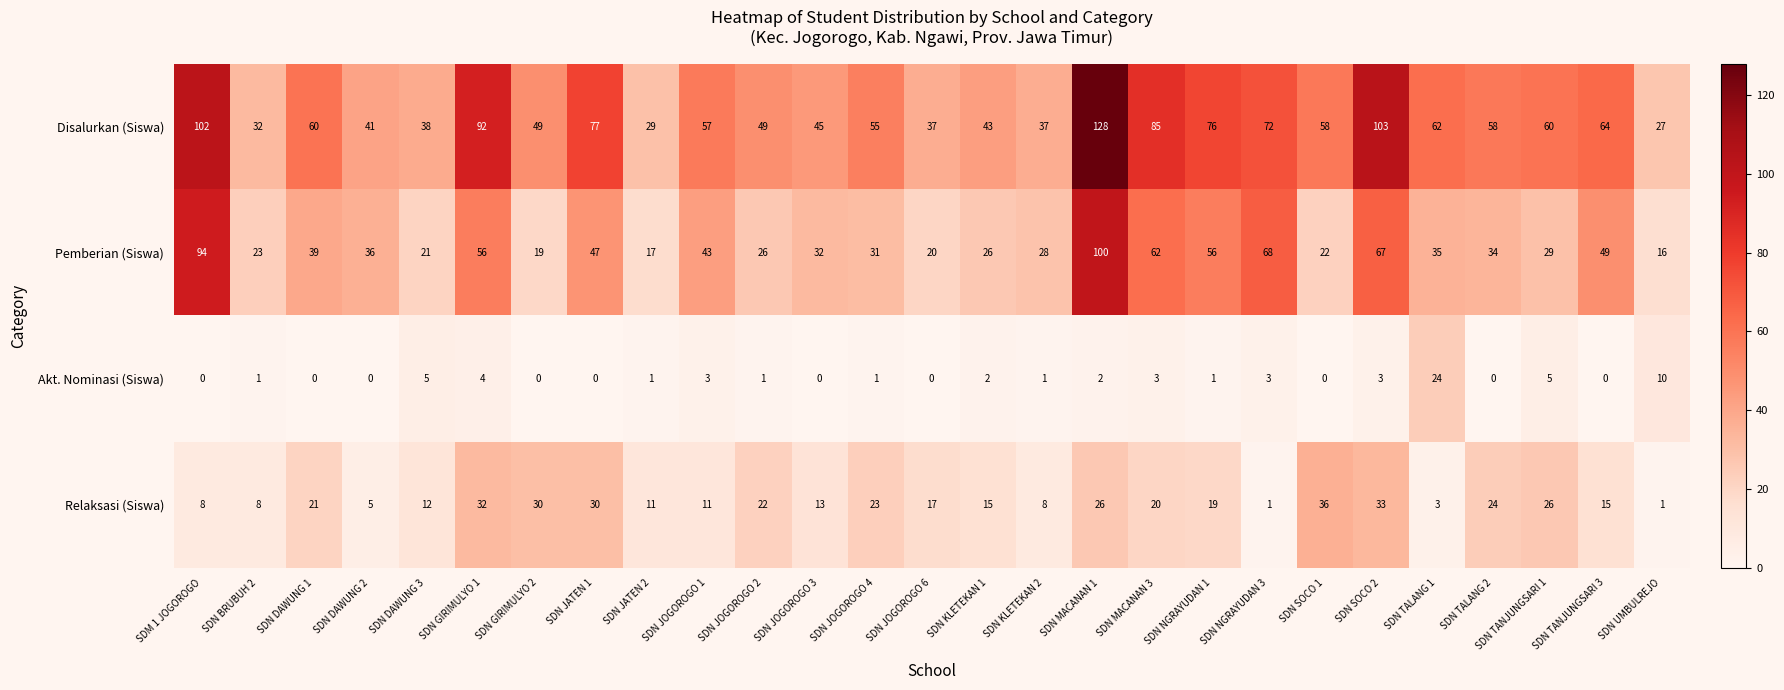

Rank the series by their maximum value, from highest to lowest.

Disalurkan (Siswa), Pemberian (Siswa), Relaksasi (Siswa), Akt. Nominasi (Siswa)